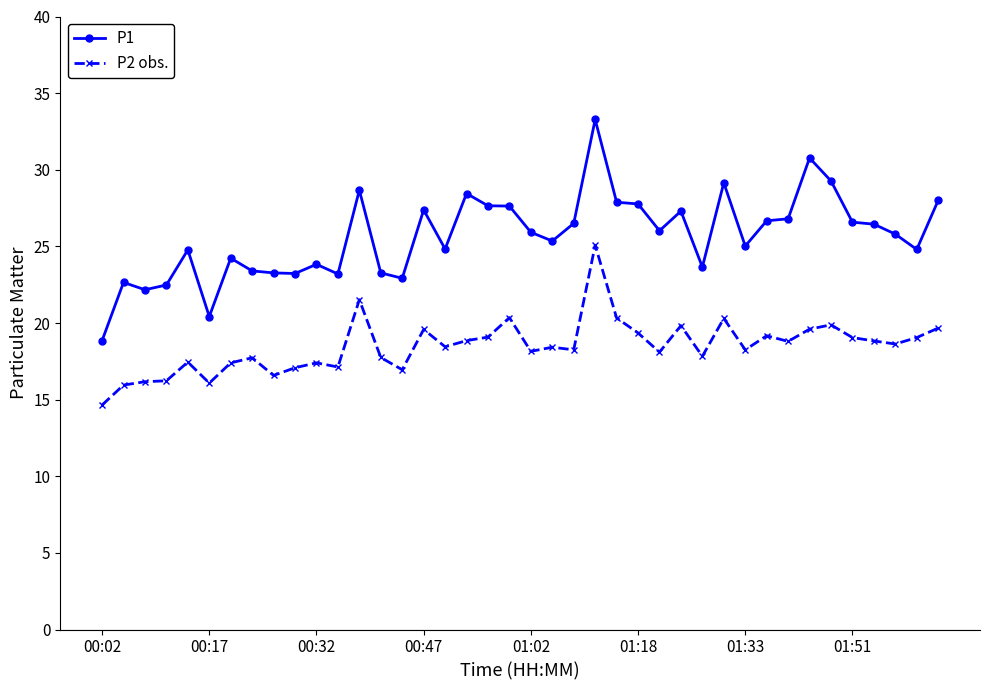

Which series has the largest total across all categories?

P1